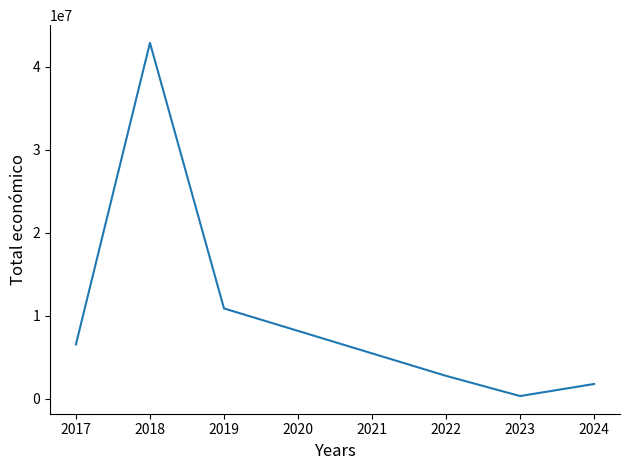

The value at 2019 is 10903175. True or false?

True